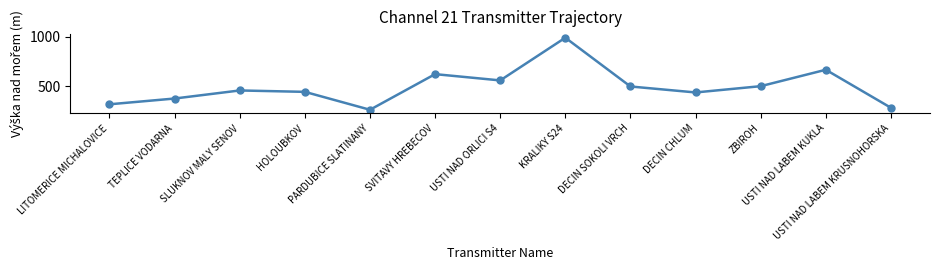

What is the minimum value shown in the chart?

265